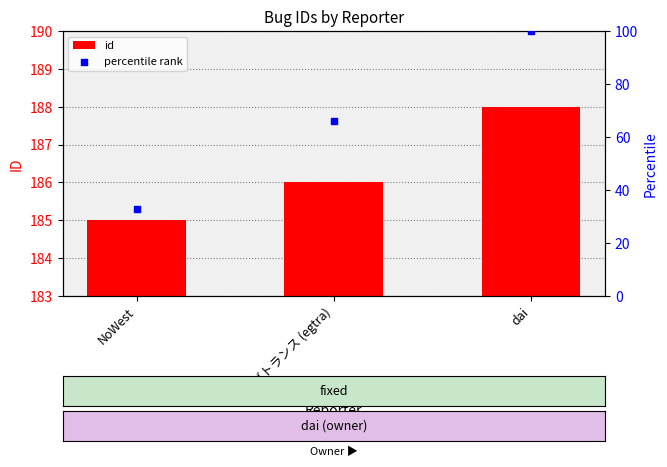

What are all the series names shown in the legend?

id, percentile rank